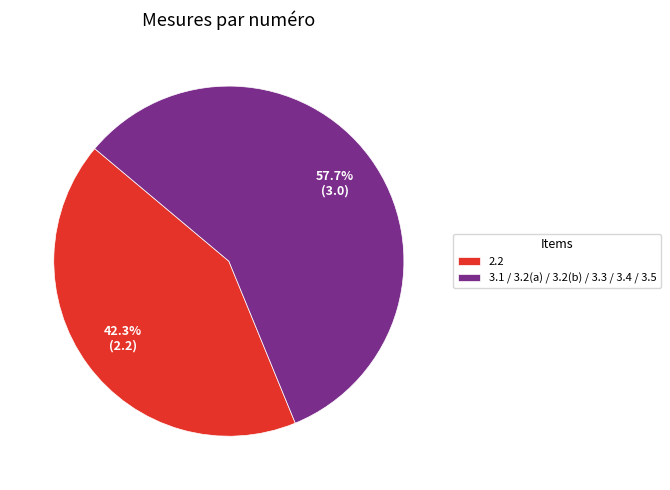

What is the largest slice in the pie chart?

3.1 / 3.2(a) / 3.2(b) / 3.3 / 3.4 / 3.5